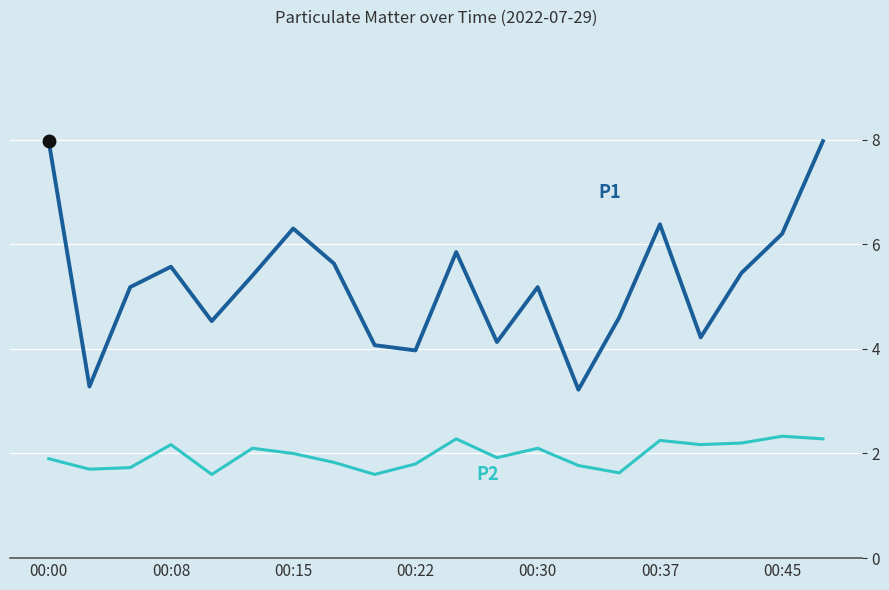

What is the minimum value shown in the chart?

1.6